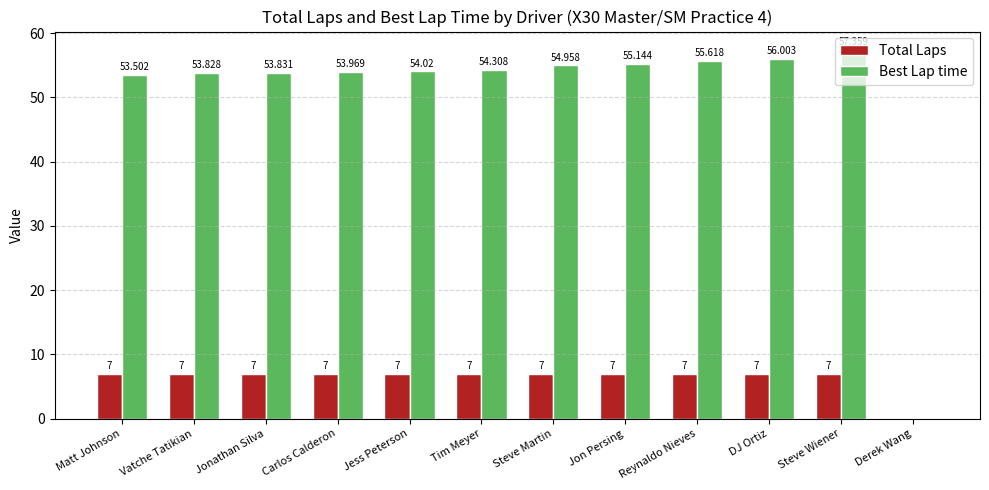

Are the bars grouped side by side (vs. stacked)?

Yes